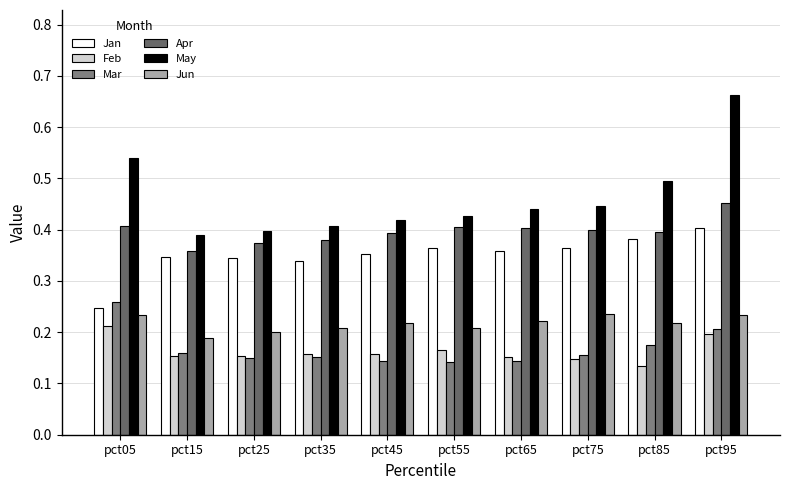

What is the difference between the May values at pct15 and pct75?

0.1